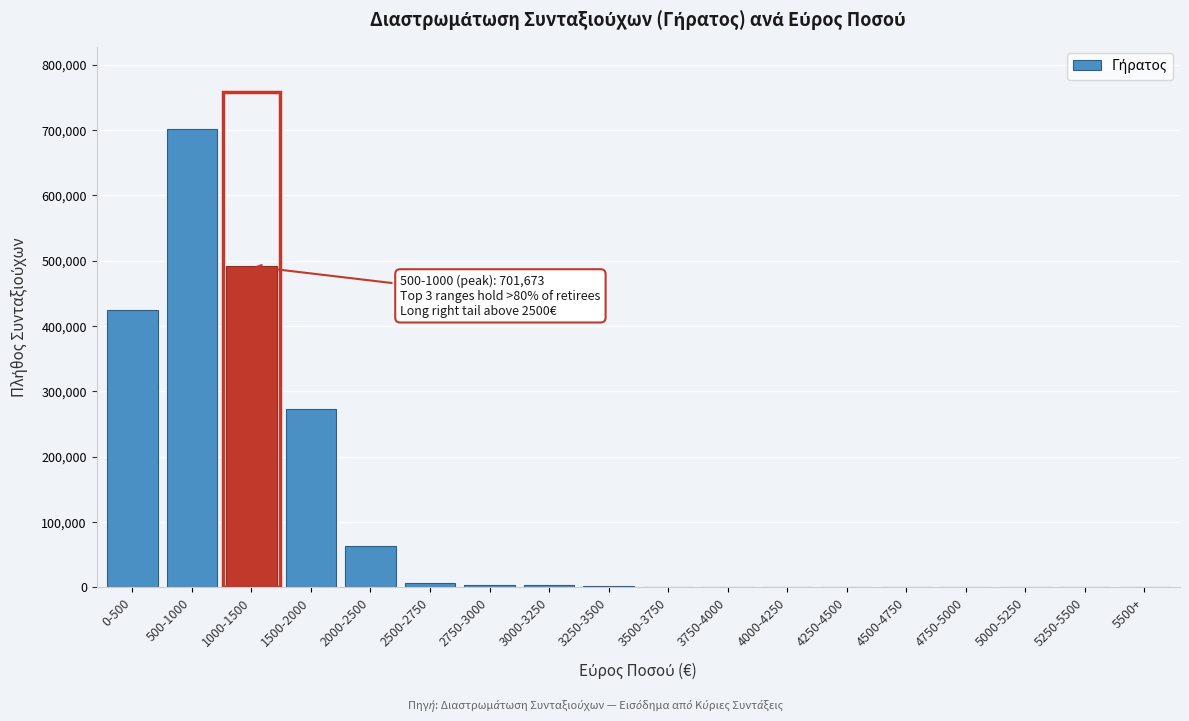

Which category has the highest value across all series?

500-1000